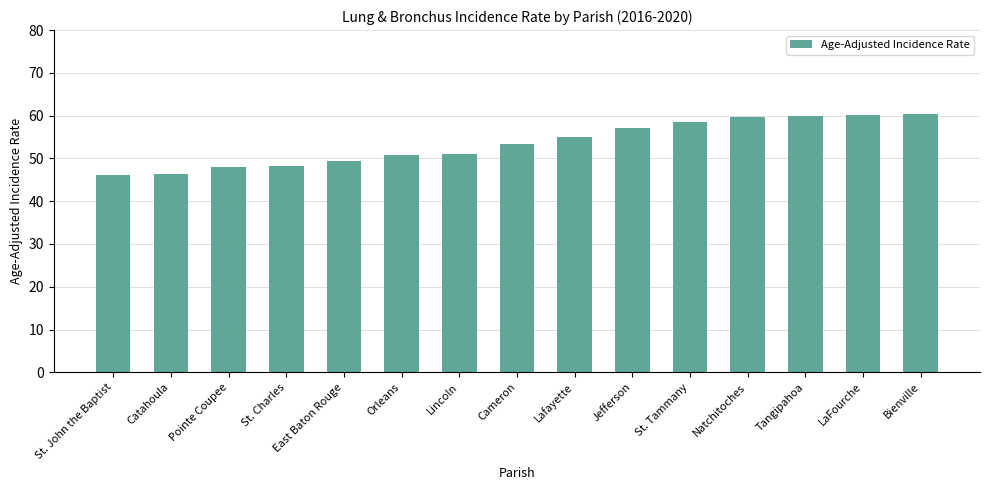

True or false: the data shows 48.2 at St. Charles.

True